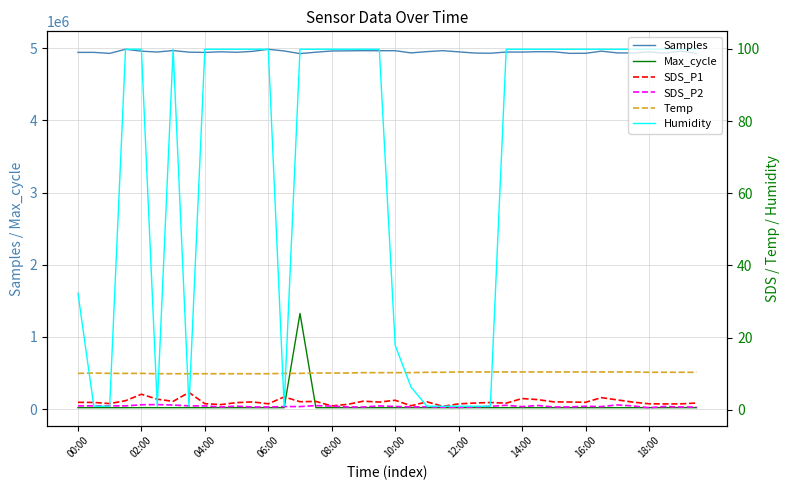

List the series in order of their peak value, lowest first.

SDS_P2, SDS_P1, Temp, Humidity, Max_cycle, Samples